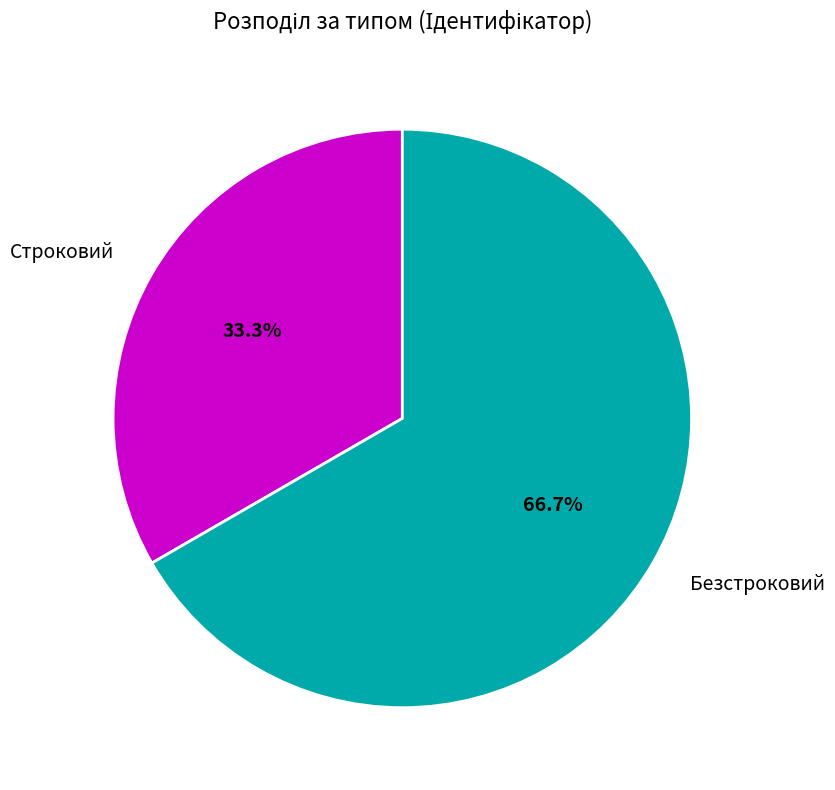

The Строковий slice represents 24% of the pie. True or false?

False